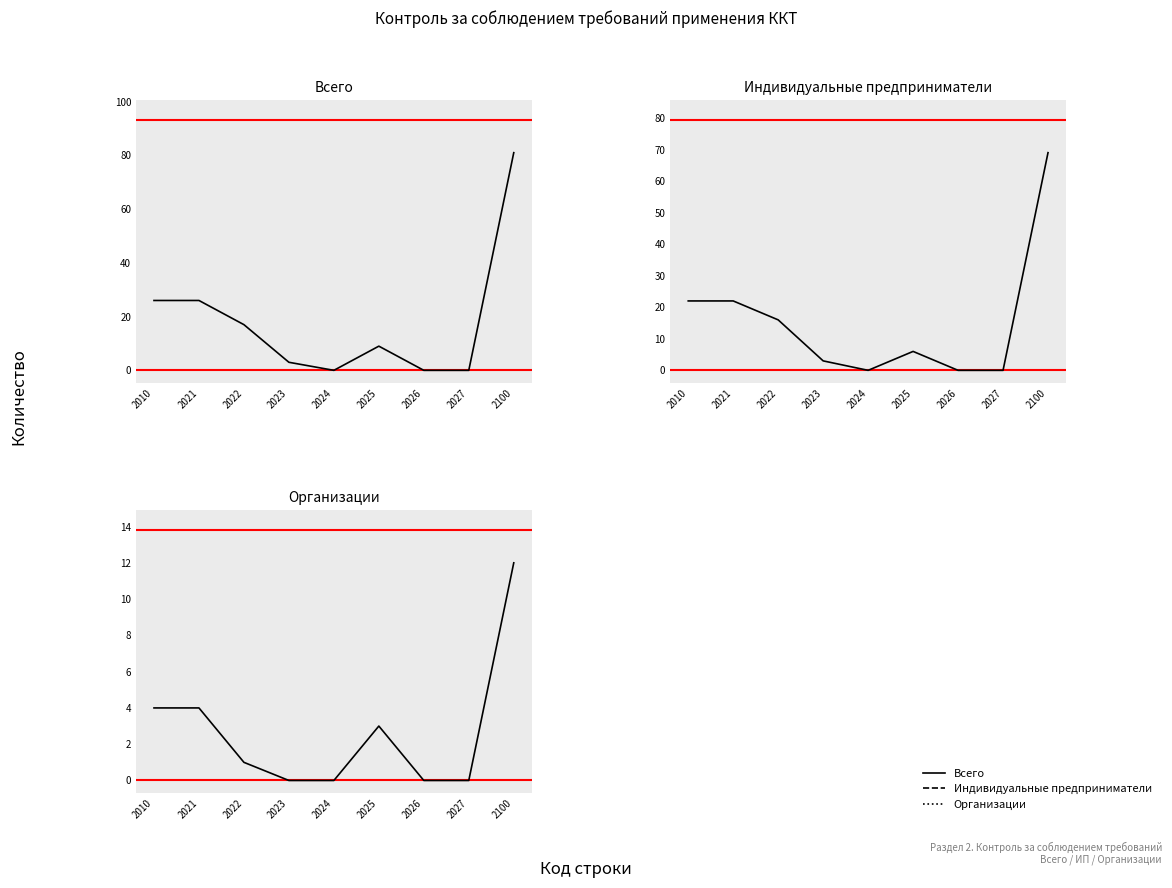

What is the difference between the second highest and second lowest values in the Индивидуальные предприниматели series?

22